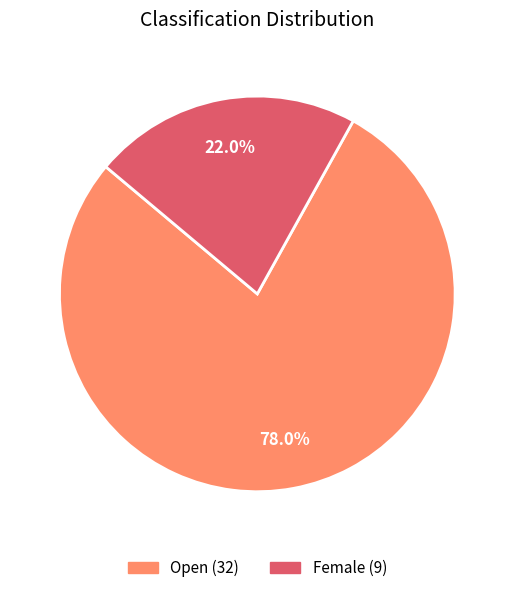

Does any single category account for the majority?

Yes